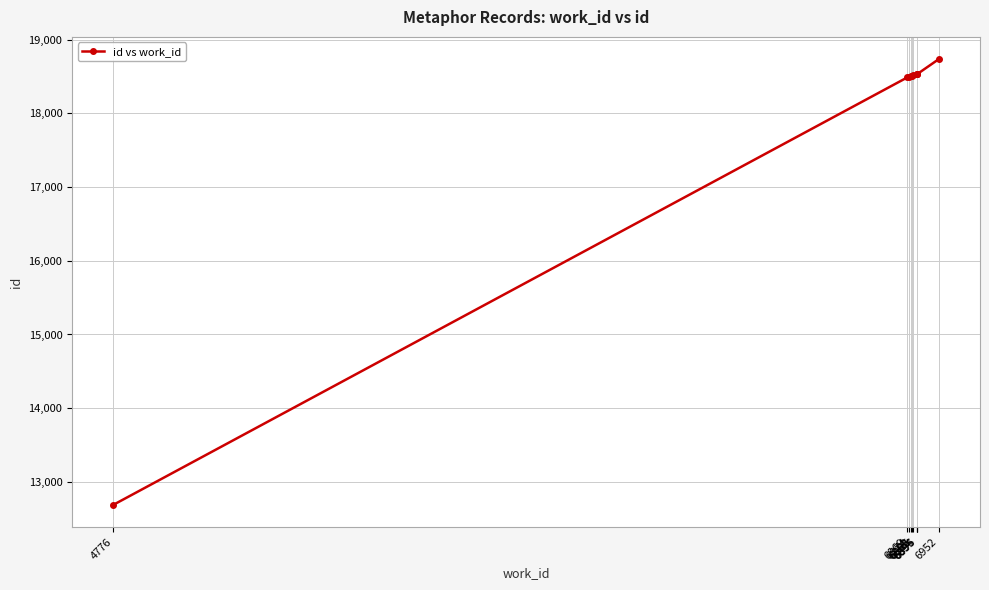

What is the smallest value displayed?

12689